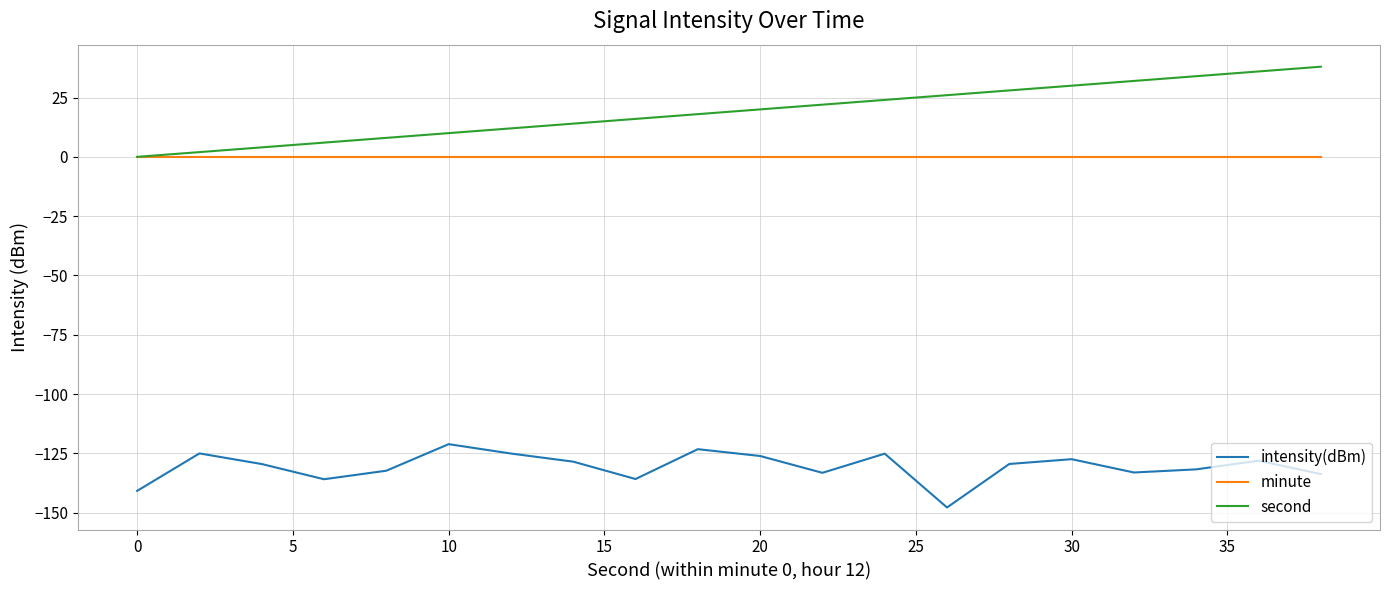

Which series has the largest range (max minus min)?

second